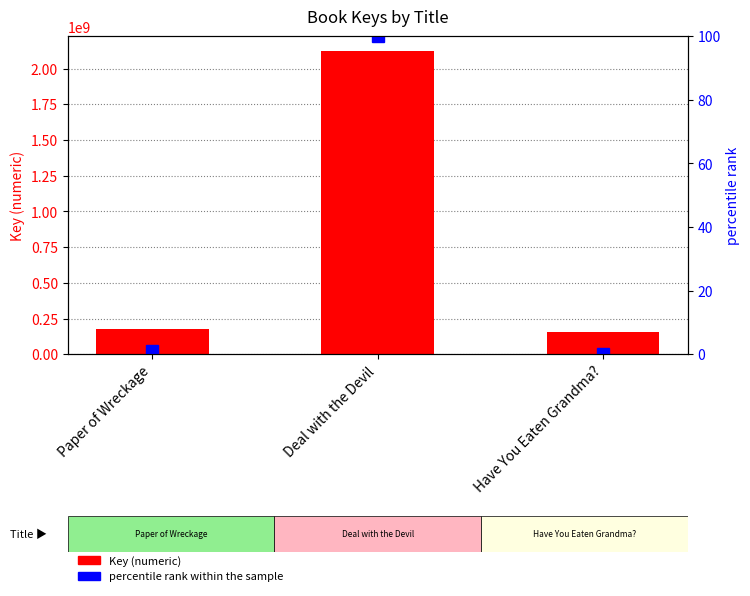

Is the value of Key at Deal with the Devil greater than the value of percentile rank within the sample at Deal with the Devil?

Yes